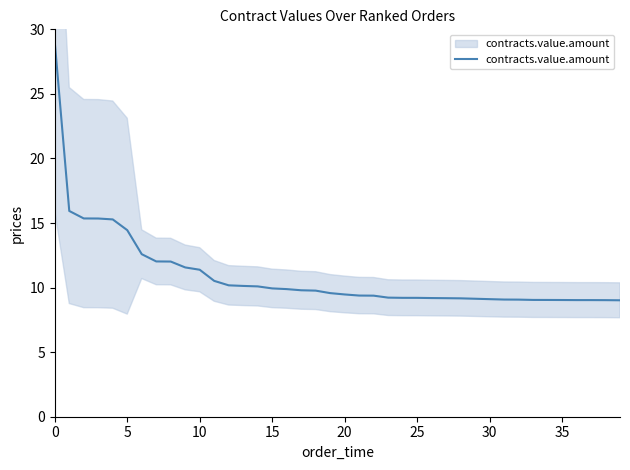

How many lines are shown in the chart?

1